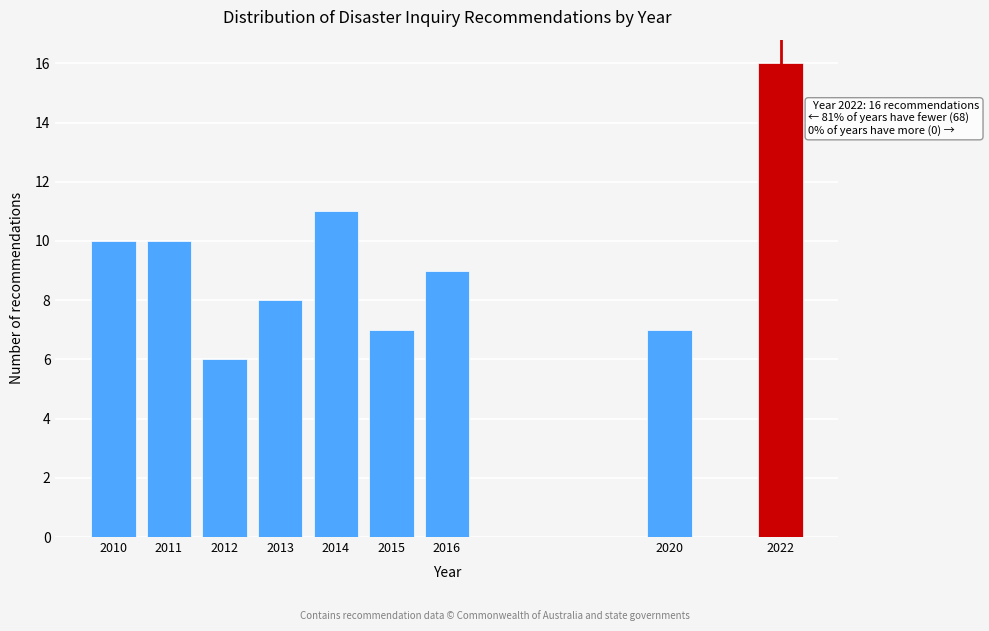

Reading left to right, extract all data points from this chart.

2010=10	2011=10	2012=6	2013=8	2014=11	2015=7	2016=9	2020=7	2022=16